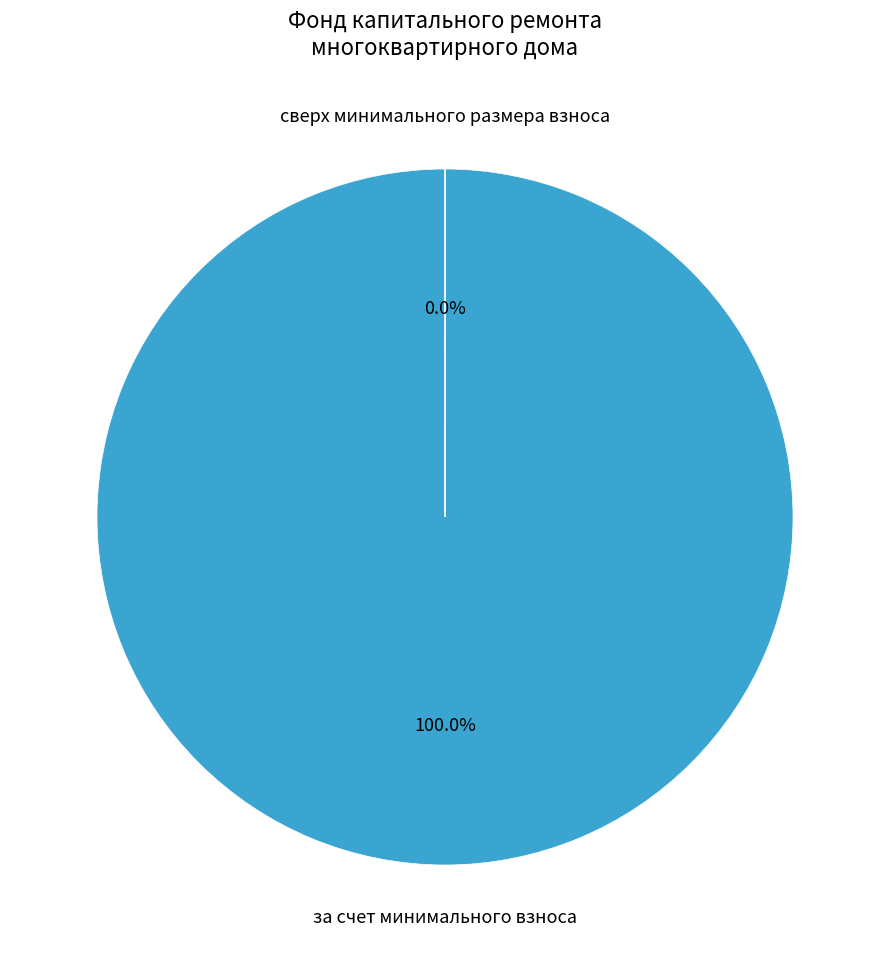

Is it true that сверх минимального размера взноса is 1% of the pie?

False